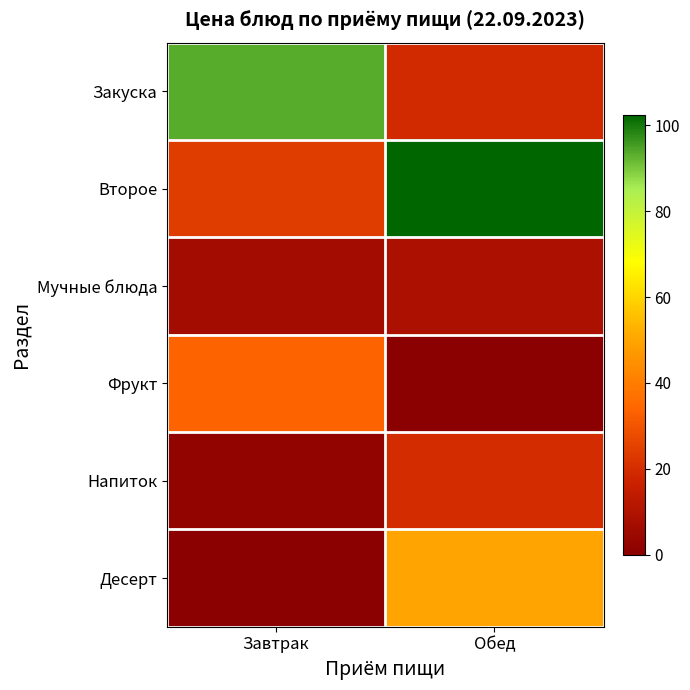

List the series in order of their peak value, highest first.

Второе, Закуска, Десерт, Фрукт, Напиток, Мучные блюда